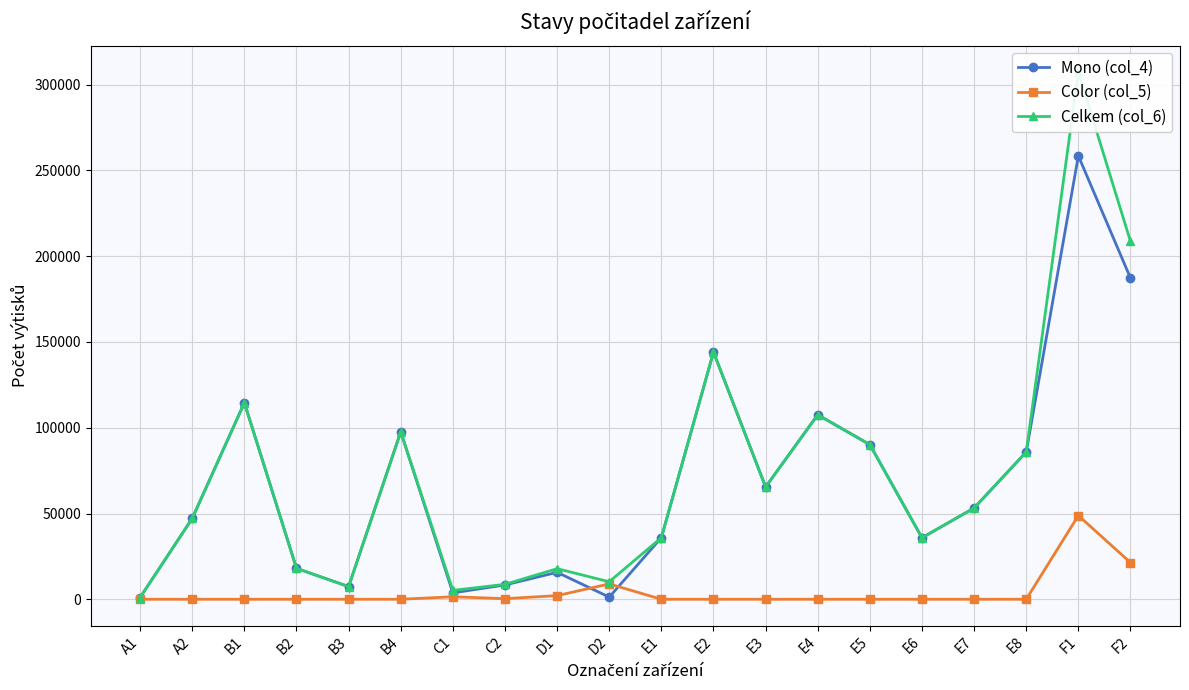

Between A2 and C2, which is larger?

A2